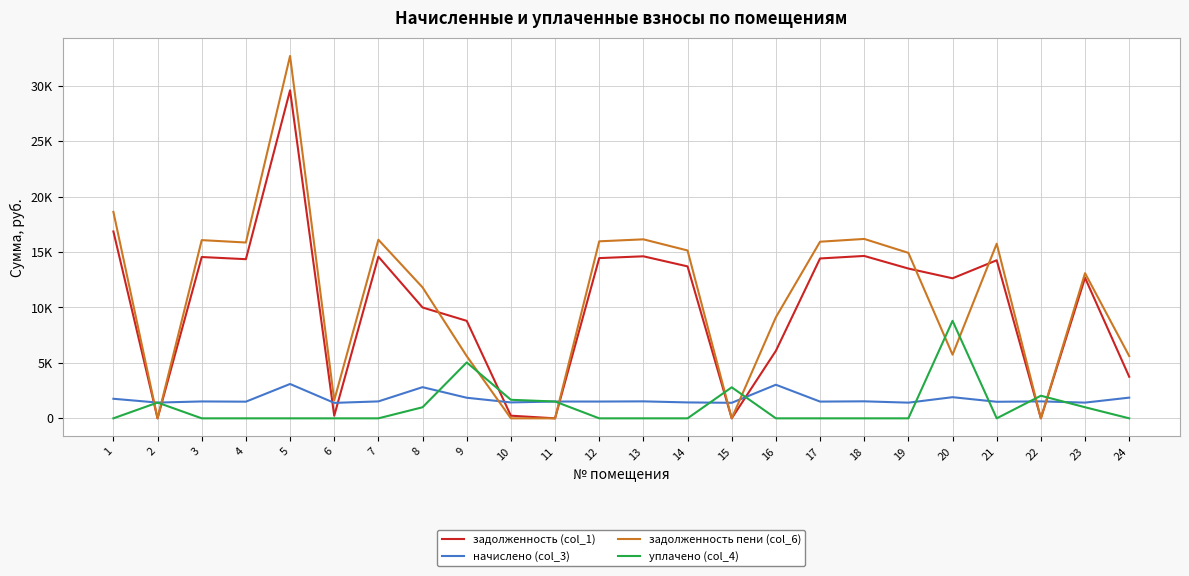

Rank the categories by задолженность пени (col_6) value from highest to lowest.

5, 1, 18, 13, 7, 3, 12, 17, 4, 21, 14, 19, 23, 8, 16, 20, 24, 9, 6, 10, 11, 2, 15, 22